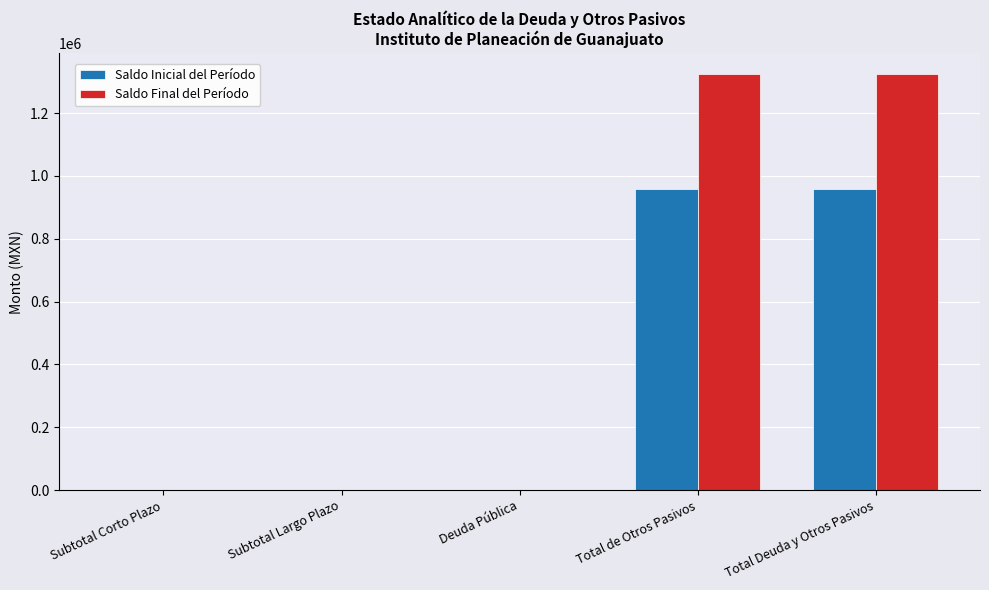

Which series has the widest spread of values?

Saldo Final del Período